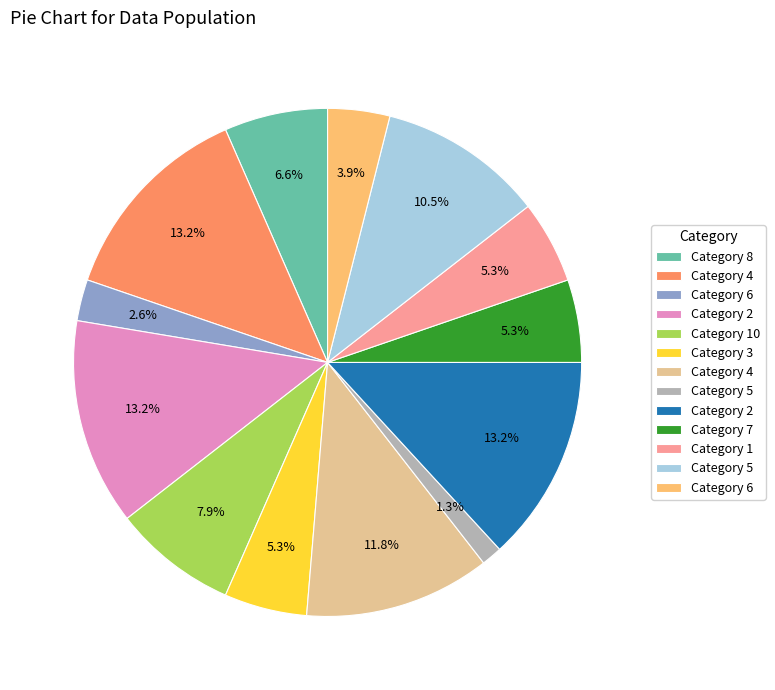

Does any single category account for the majority?

No